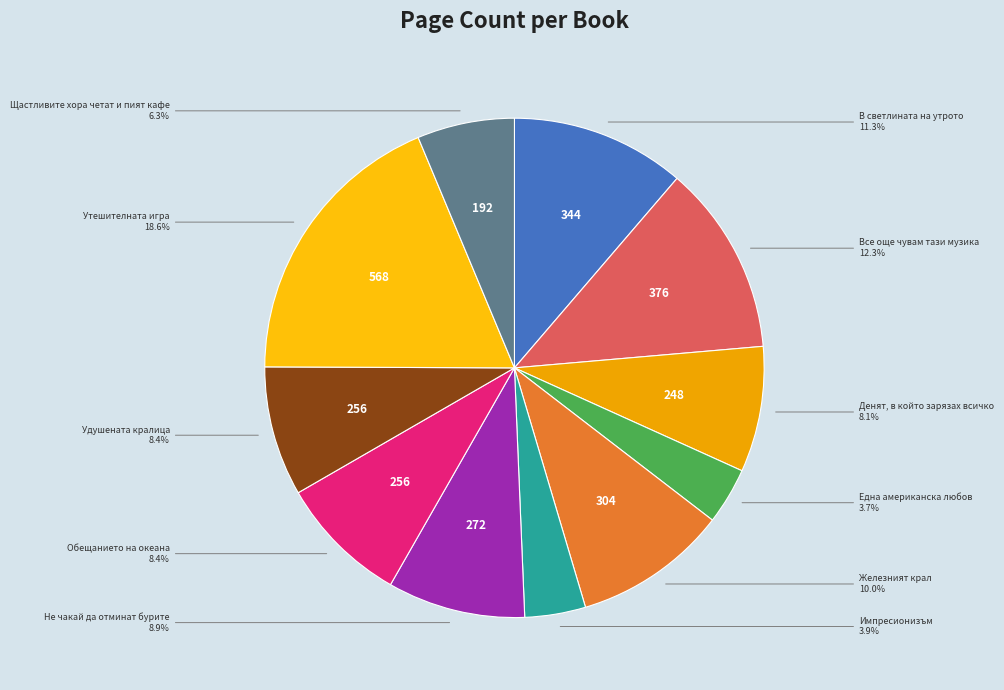

What percentage is the Удушената кралица slice, to the nearest percent?

8%